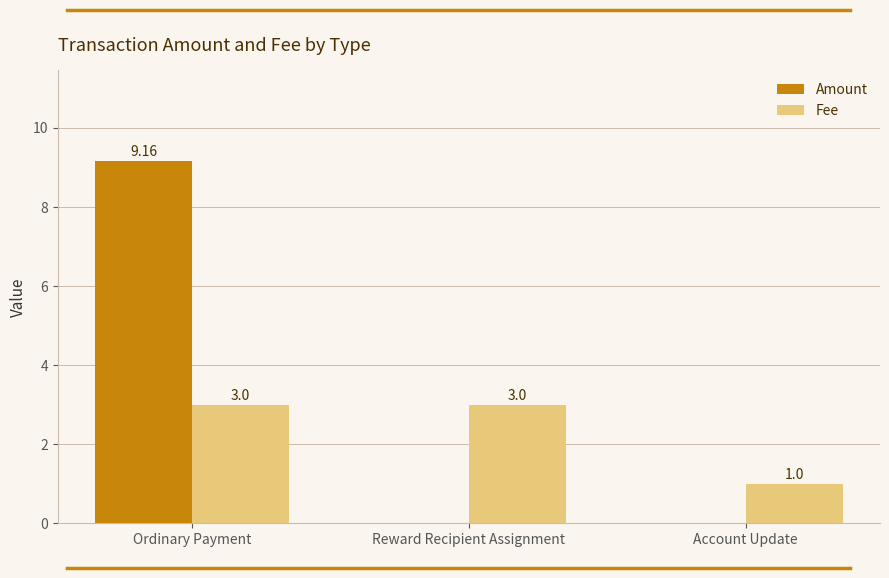

Are the bars grouped side by side (vs. stacked)?

Yes